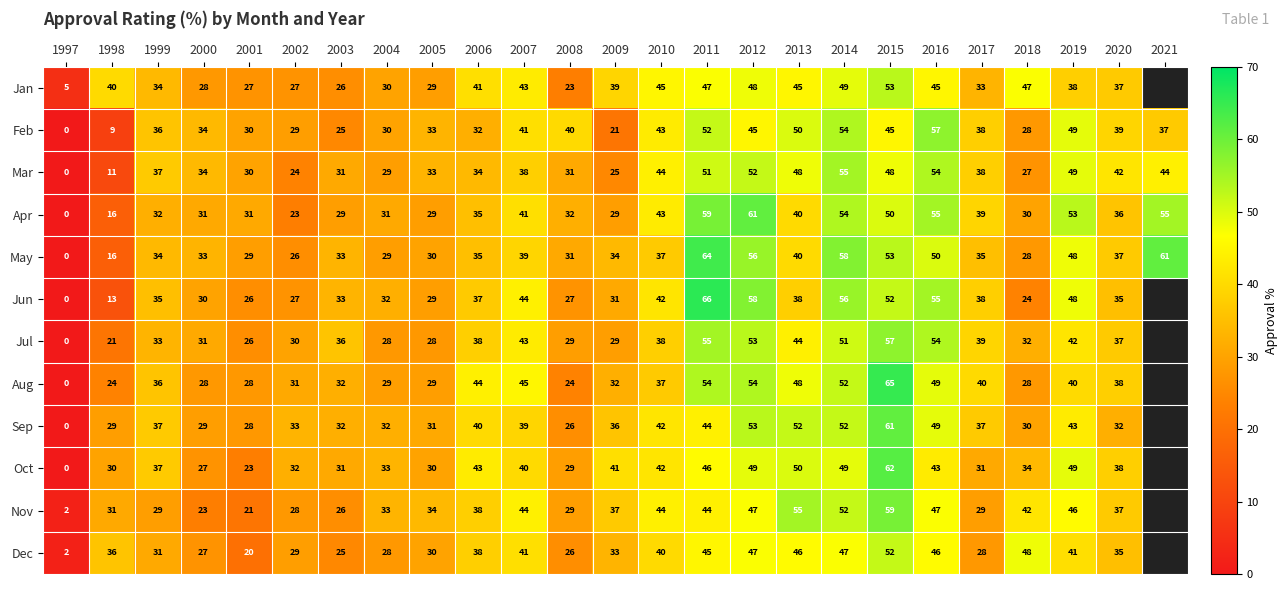

Which series changed the most between 1999 and 2003?

Feb